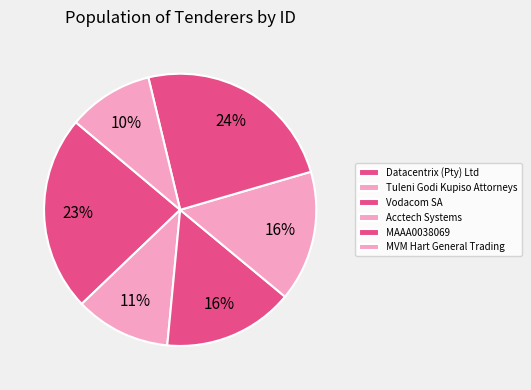

How many segments does this pie chart have?

6